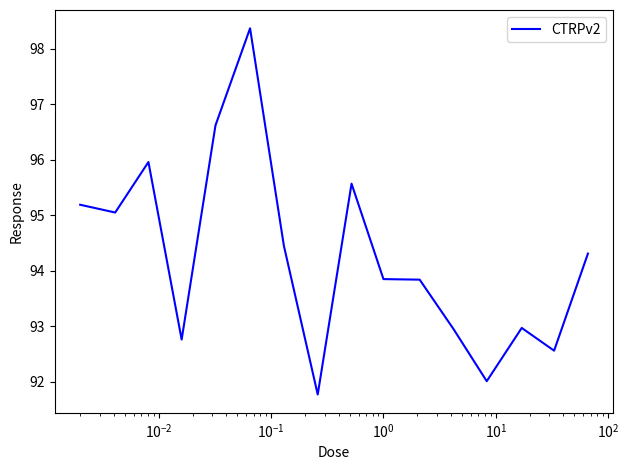

What is the maximum value shown in the chart?

98.4